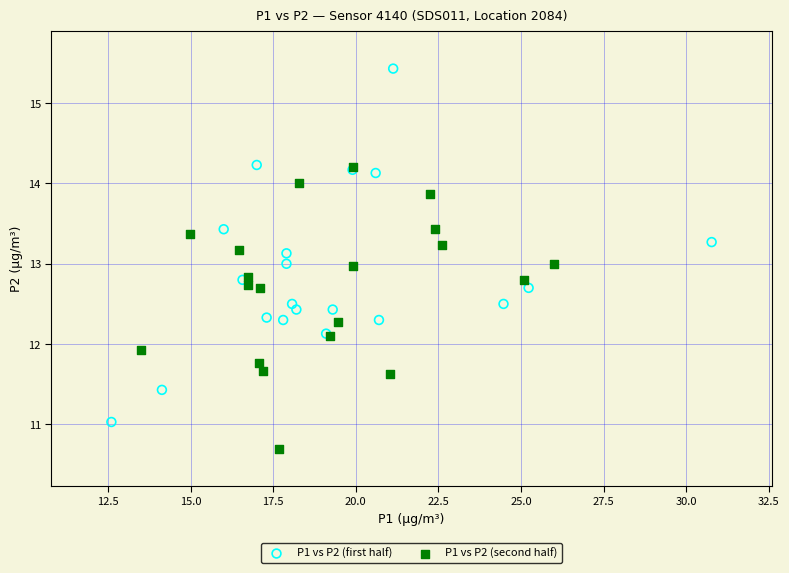

What are all the series names shown in the legend?

P1 vs P2 (first half), P1 vs P2 (second half)